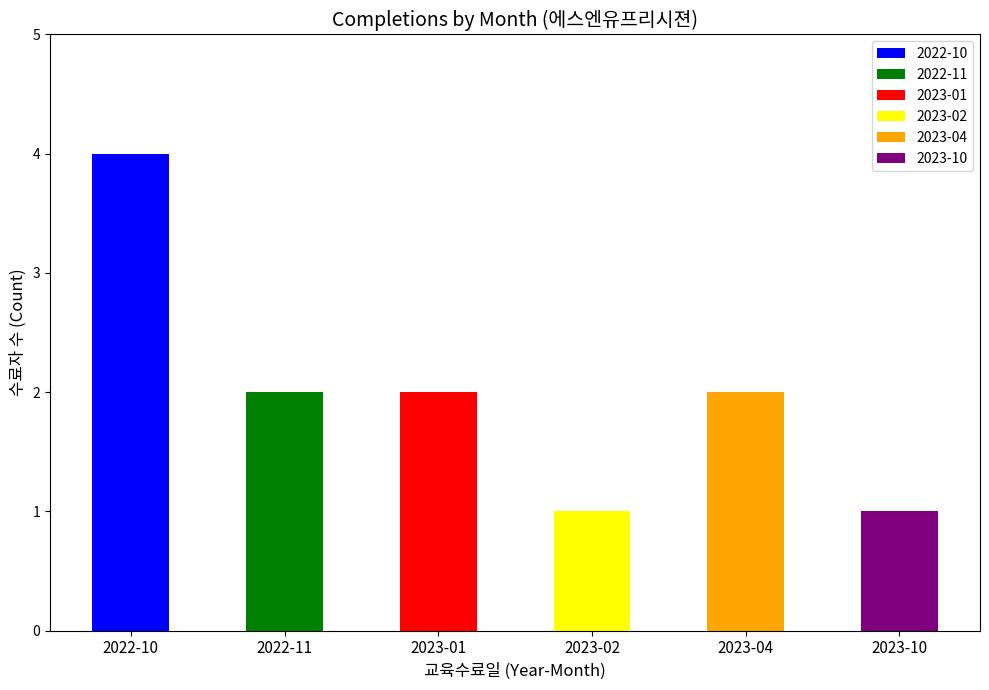

How many bars are there in total?

6